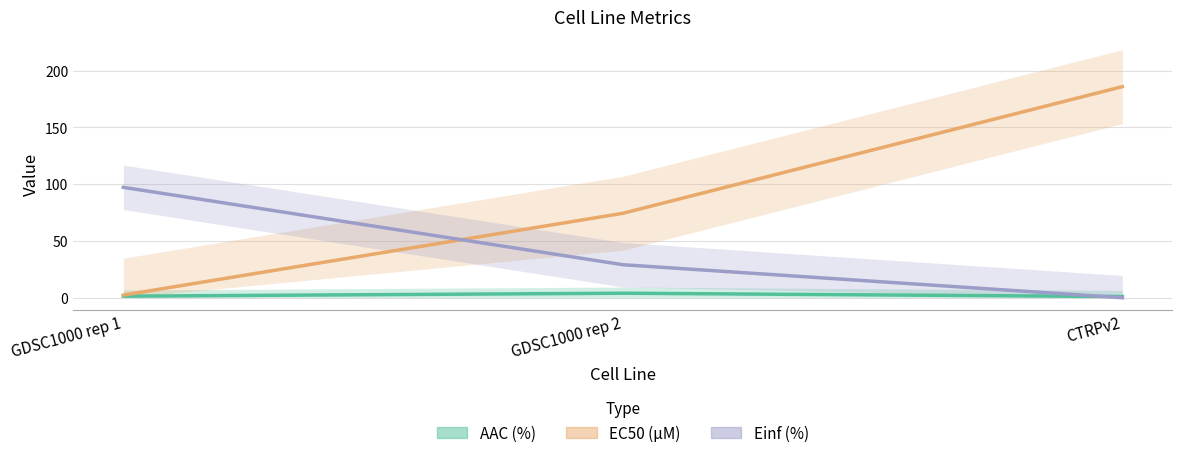

Does the chart have visible grid lines?

Yes